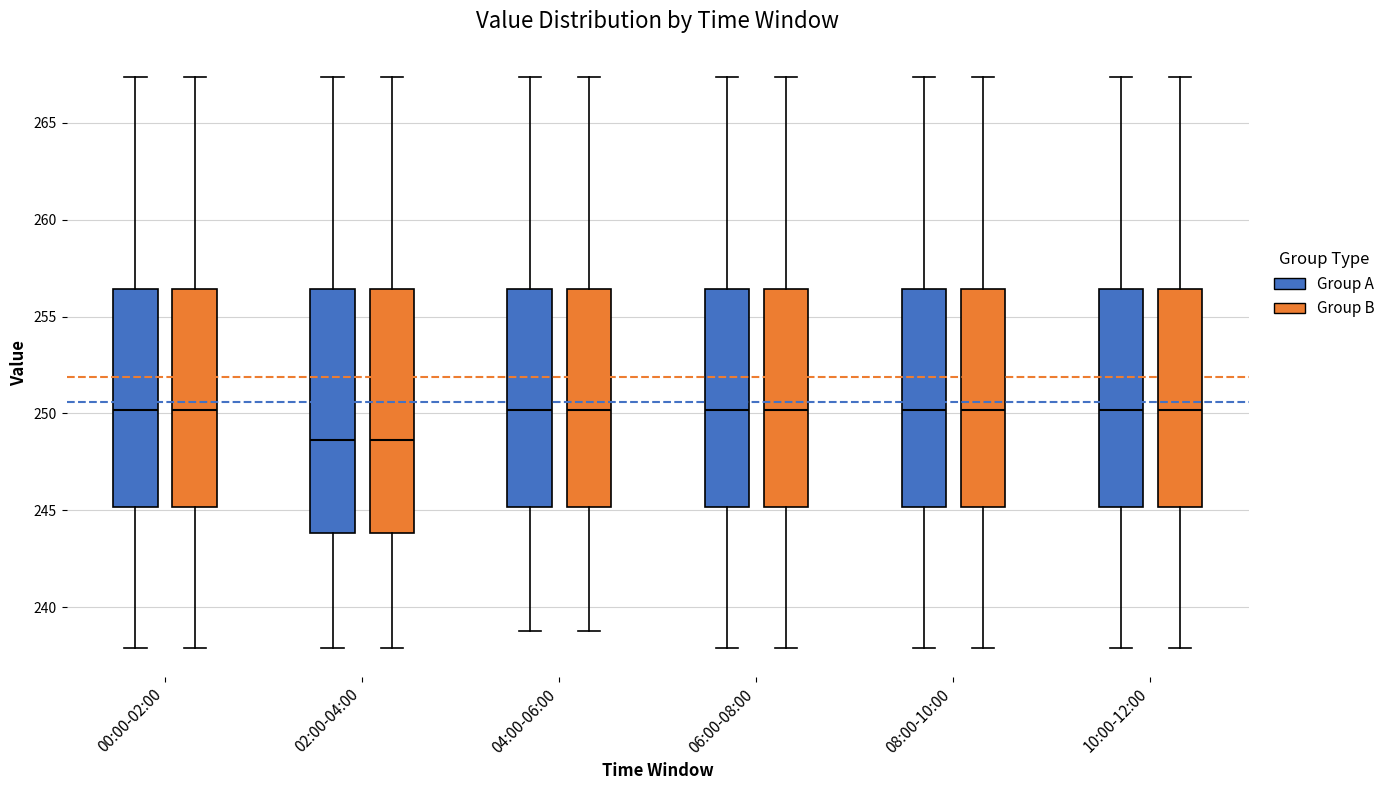

Reading left to right, transcribe this box plot: for each box, give where its median line is, the range the box spans, and where its two whiskers end, as read against the y-axis. The values are not printed on the chart, so give them approximately, as read against the axis.

00:00-02:00 (Group A): median 250.0, box 245.0 to 256.5, whiskers 238.0 to 267.5
00:00-02:00 (Group B): median 250.0, box 245.0 to 256.5, whiskers 238.0 to 267.5
02:00-04:00 (Group A): median 248.5, box 244.0 to 256.5, whiskers 238.0 to 267.5
02:00-04:00 (Group B): median 248.5, box 244.0 to 256.5, whiskers 238.0 to 267.5
04:00-06:00 (Group A): median 250.0, box 245.0 to 256.5, whiskers 239.0 to 267.5
04:00-06:00 (Group B): median 250.0, box 245.0 to 256.5, whiskers 239.0 to 267.5
06:00-08:00 (Group A): median 250.0, box 245.0 to 256.5, whiskers 238.0 to 267.5
06:00-08:00 (Group B): median 250.0, box 245.0 to 256.5, whiskers 238.0 to 267.5
08:00-10:00 (Group A): median 250.0, box 245.0 to 256.5, whiskers 238.0 to 267.5
08:00-10:00 (Group B): median 250.0, box 245.0 to 256.5, whiskers 238.0 to 267.5
10:00-12:00 (Group A): median 250.0, box 245.0 to 256.5, whiskers 238.0 to 267.5
10:00-12:00 (Group B): median 250.0, box 245.0 to 256.5, whiskers 238.0 to 267.5